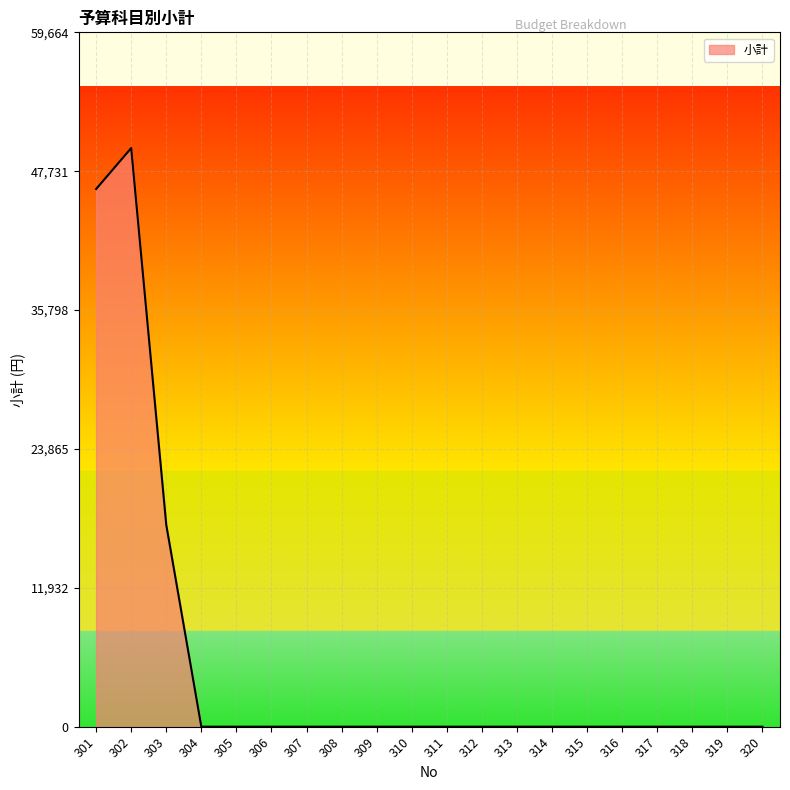

At which category does the data reach its first local peak?

302